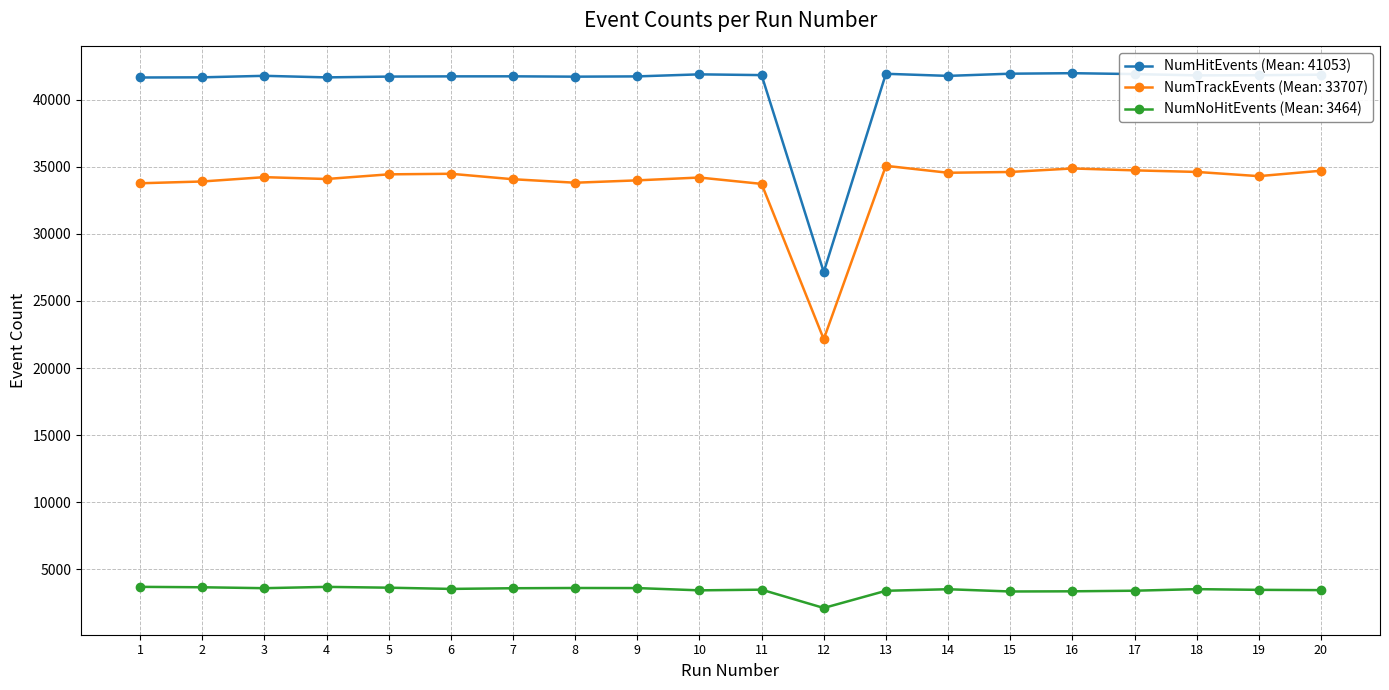

What is the maximum value shown in the chart?

41962